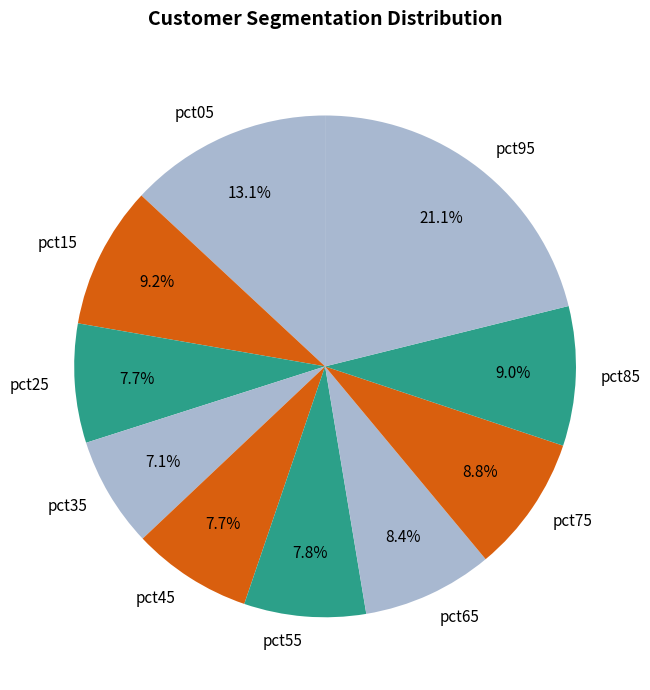

Is pct25 the majority of the pie?

No